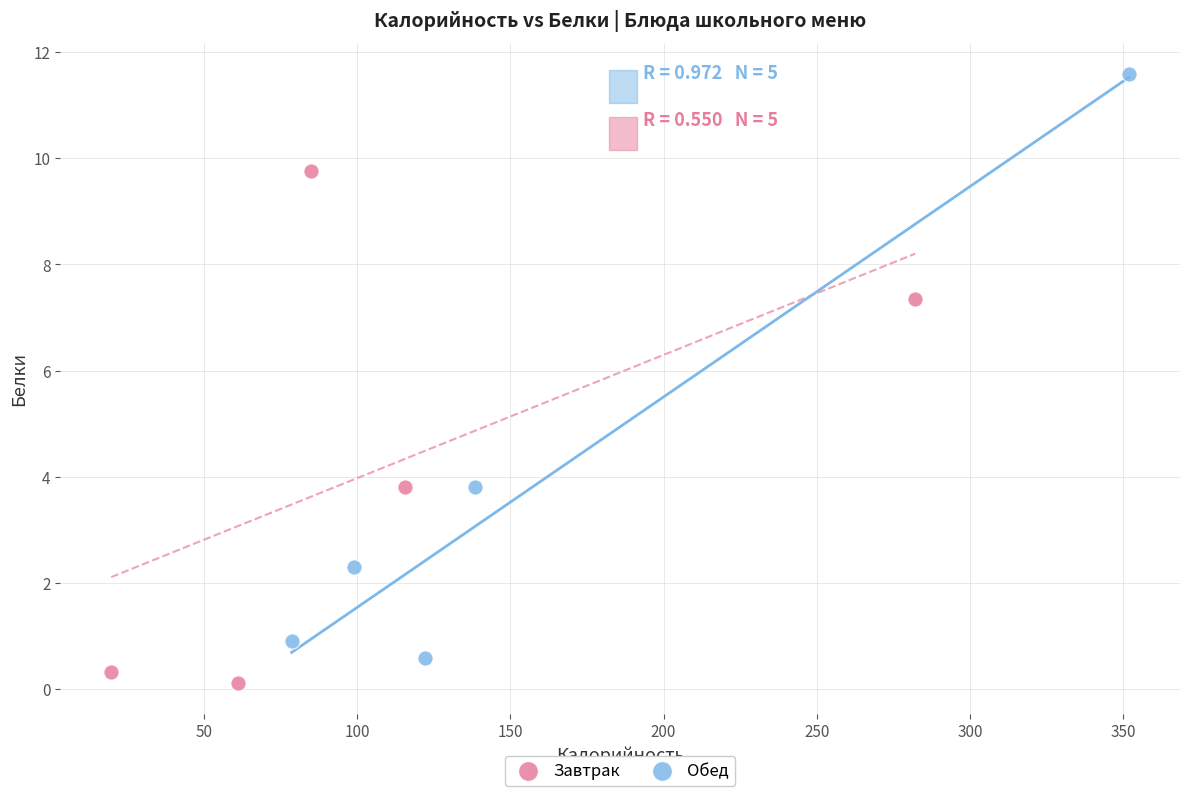

Which series contains the lowest Y value?

Завтрак